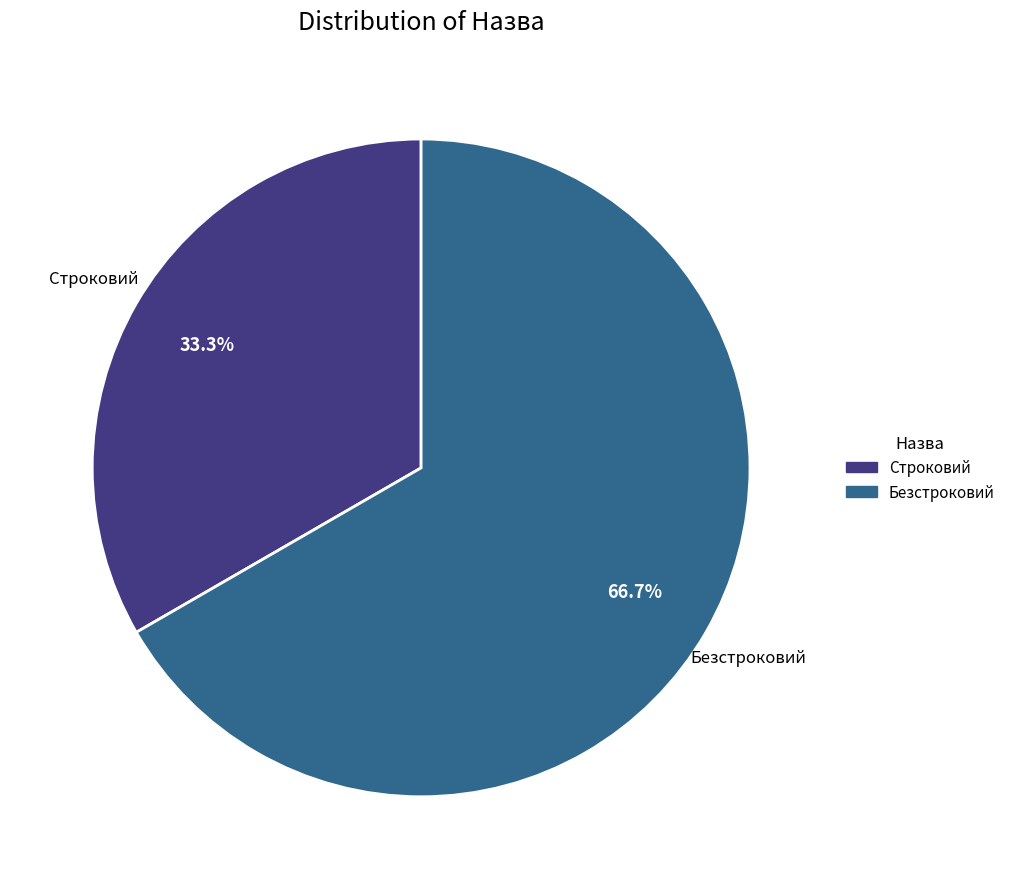

To the nearest percent, what is the difference between the largest and smallest slice percentages?

33%